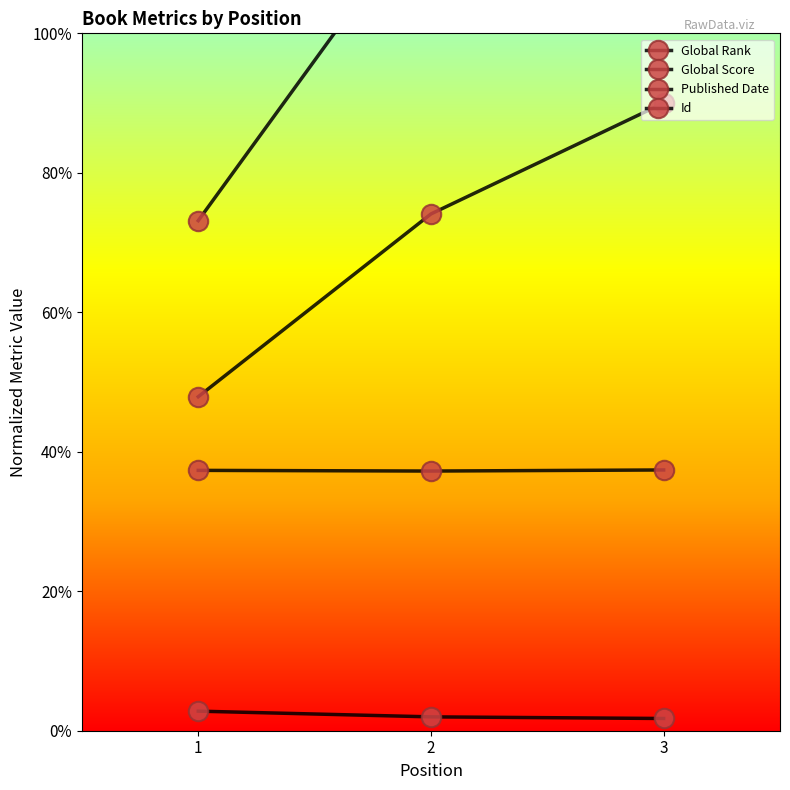

What is the sum of the Global Rank values at 2 and 1?

6099.7